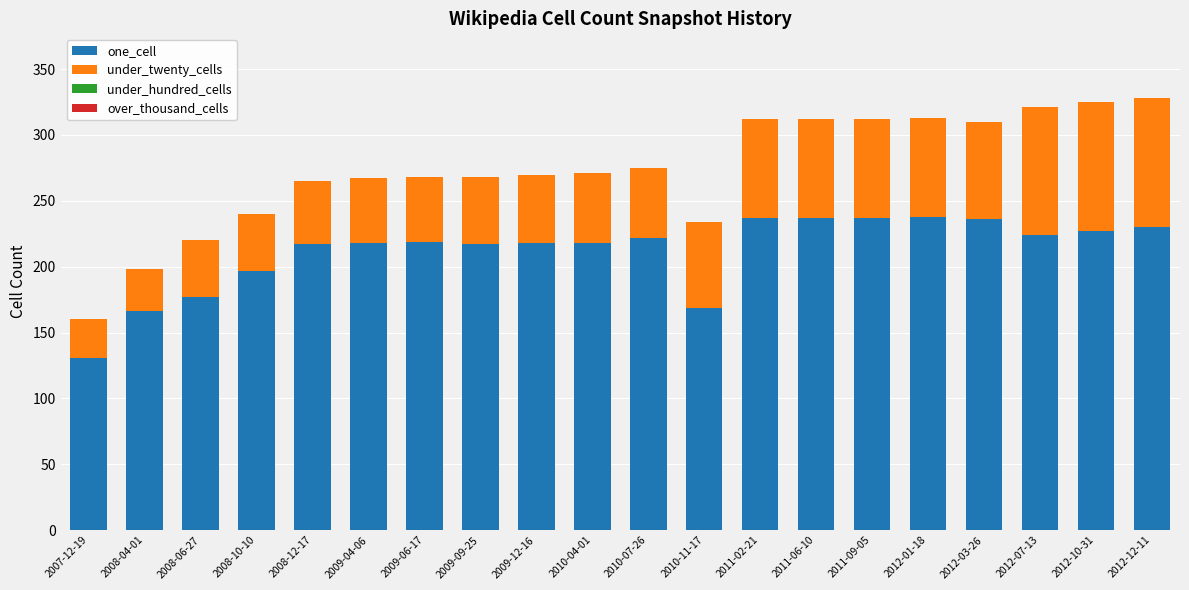

What is the difference between the maximum and second lowest values in the one_cell series?

72